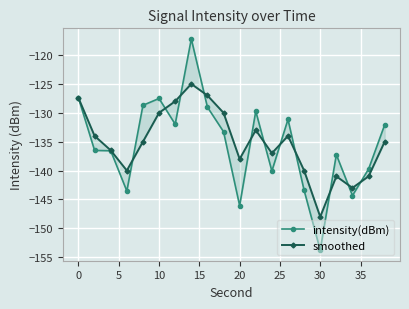

Which series has the largest range (max minus min)?

intensity(dBm)